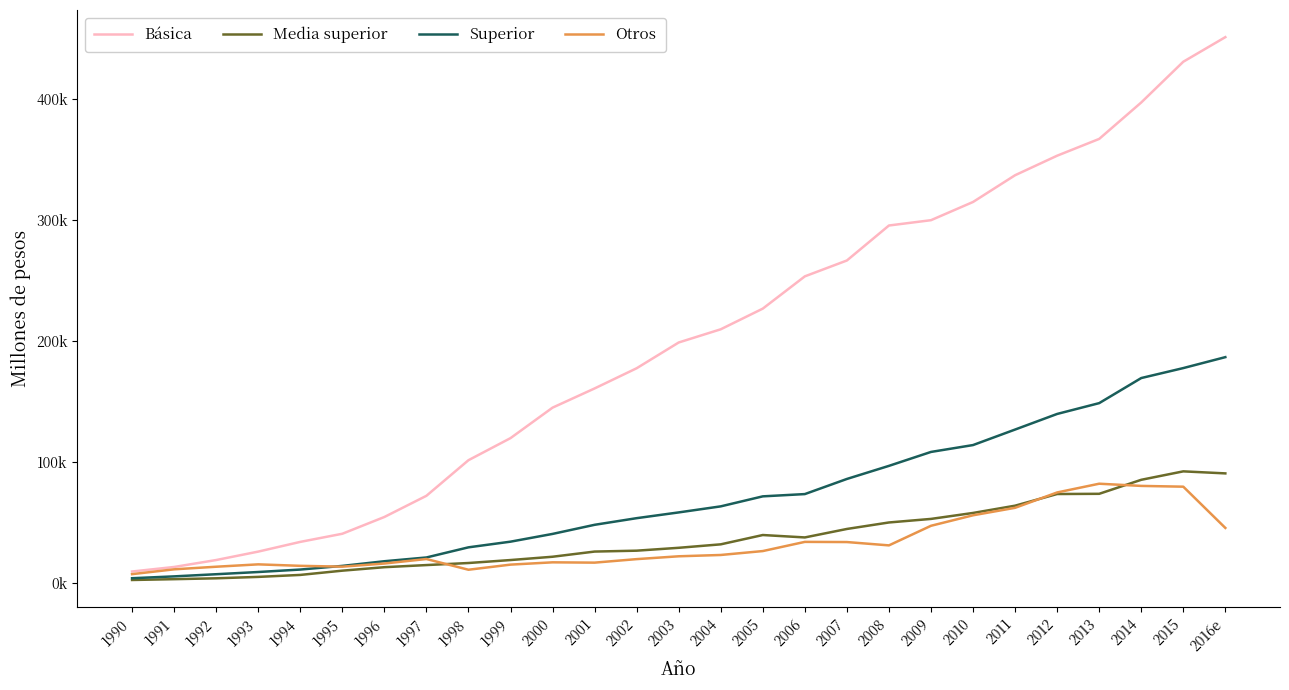

Reading left to right, transcribe all the data shown in this chart.

Básica: 1990=9266.9	1991=13014.2	1992=18750.9	1993=25715.1	1994=33747.0	1995=40469.9	1996=54326.4	1997=71844.0	1998=101274.3	1999=119519.3	2000=144718.5	2001=160593.4	2002=177285.4	2003=198578.6	2004=209492.3	2005=226578.5	2006=253240.7	2007=266358.1	2008=295277.4	2009=299671.0	2010=314729.1	2011=336839.5	2012=352975.0	2013=366850.4	2014=396974.7	2015=430650.8	2016e=450979.3
Media superior: 1990=2261.7	1991=2932.3	1992=3648.1	1993=4812.3	1994=6445.4	1995=9963.7	1996=12835.9	1997=14586.1	1998=16290.0	1999=18741.9	2000=21474.5	2001=25752.8	2002=26487.5	2003=28865.0	2004=31727.5	2005=39423.7	2006=37433.0	2007=44436.6	2008=49801.8	2009=52743.5	2010=57670.9	2011=63679.9	2012=73318.7	2013=73492.7	2014=85070.3	2015=92053.5	2016e=90371.3
Superior: 1990=3716.9	1991=5241.6	1992=7020.2	1993=8852.7	1994=10881.0	1995=13901.8	1996=17753.7	1997=20868.6	1998=29247.0	1999=33934.5	2000=40339.1	2001=47871.8	2002=53356.3	2003=58114.0	2004=63116.2	2005=71391.1	2006=73268.0	2007=85771.0	2008=96590.6	2009=108110.0	2010=113789.1	2011=126609.8	2012=139508.0	2013=148451.2	2014=169184.5	2015=177420.3	2016e=186468.7
Otros: 1990=7088.4	1991=11067.7	1992=13218.7	1993=15176.0	1994=13963.4	1995=13276.5	1996=15877.0	1997=19596.2	1998=10733.6	1999=14957.9	2000=16852.8	2001=16600.5	2002=19502.3	2003=21848.9	2004=22931.0	2005=26166.5	2006=33755.9	2007=33614.7	2008=30863.9	2009=47061.5	2010=55742.7	2011=61917.9	2012=74616.1	2013=81839.6	2014=80022.9	2015=79382.9	2016e=45292.4